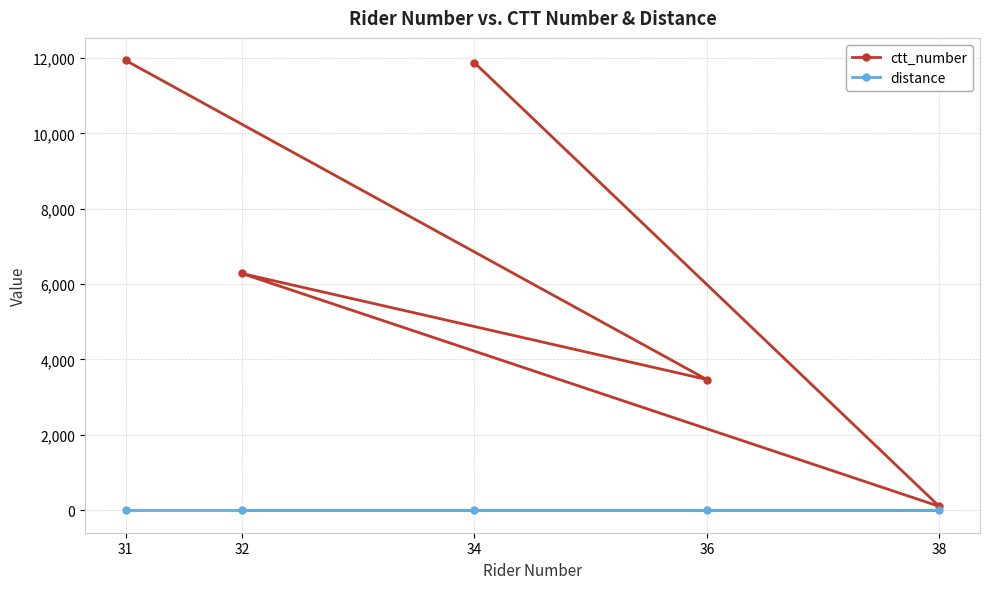

True or false: distance has more than 1 interior local peaks.

False